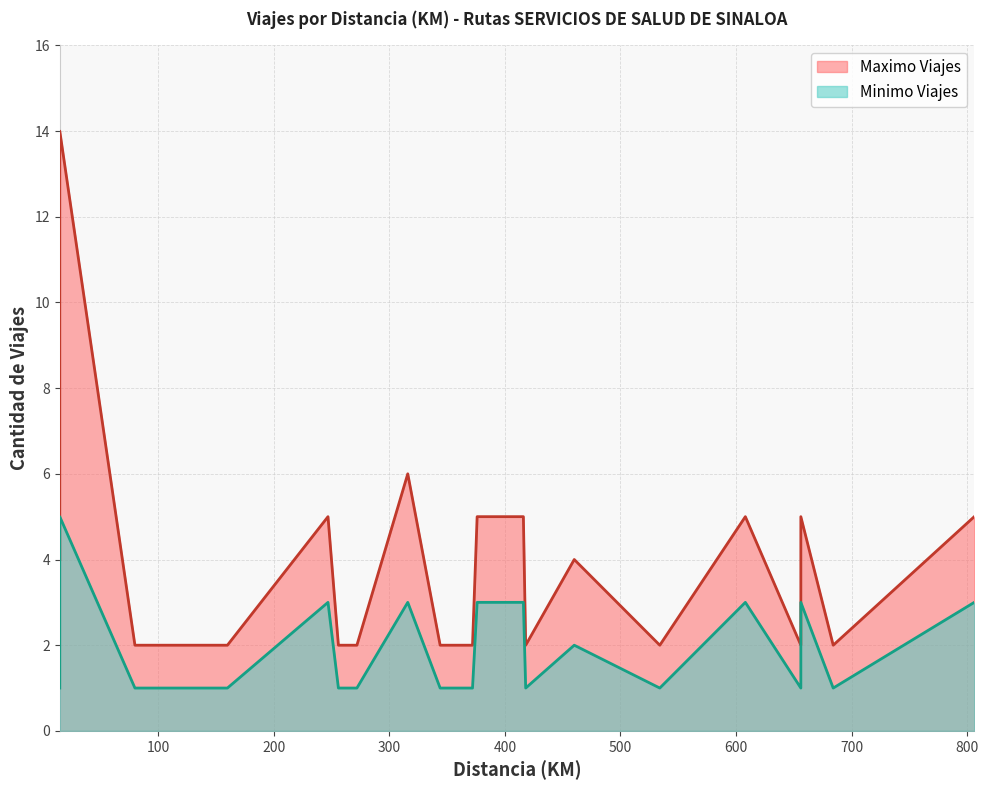

Rank the series by their maximum value, from lowest to highest.

Minimo Viajes, Maximo Viajes